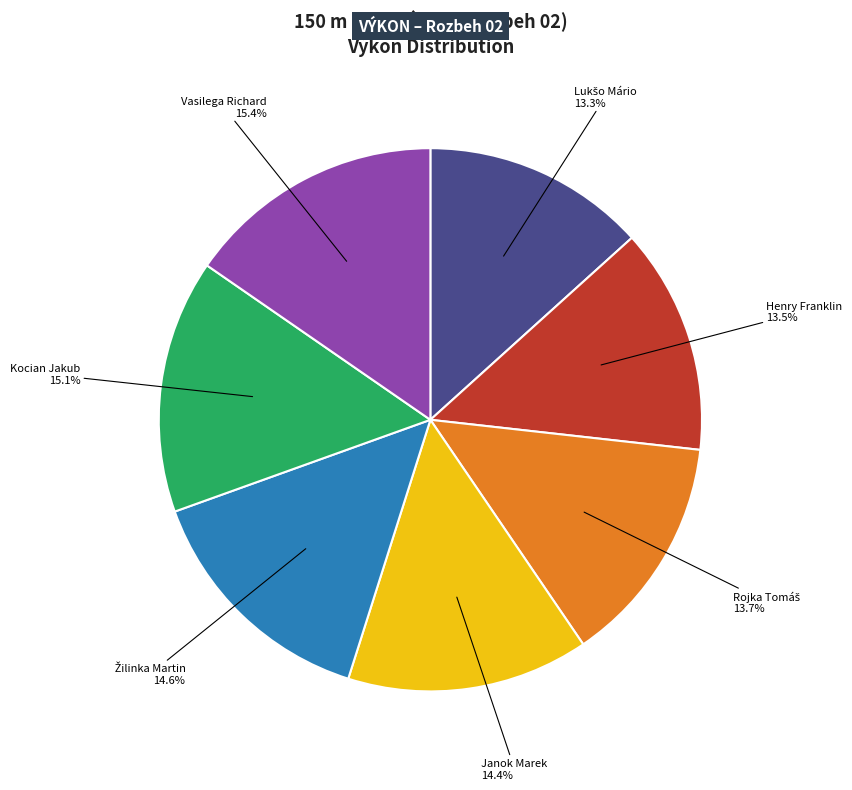

Between Janok Marek and Vasilega Richard, which is larger?

Vasilega Richard